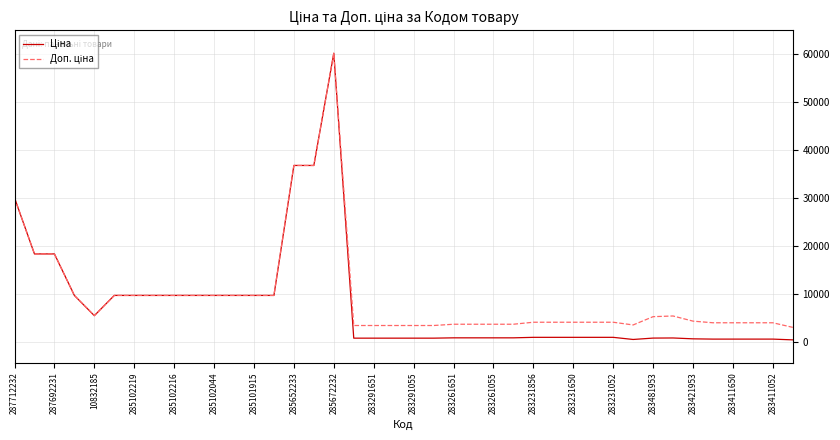

True or false: Ціна has more than 1 interior local peaks.

True